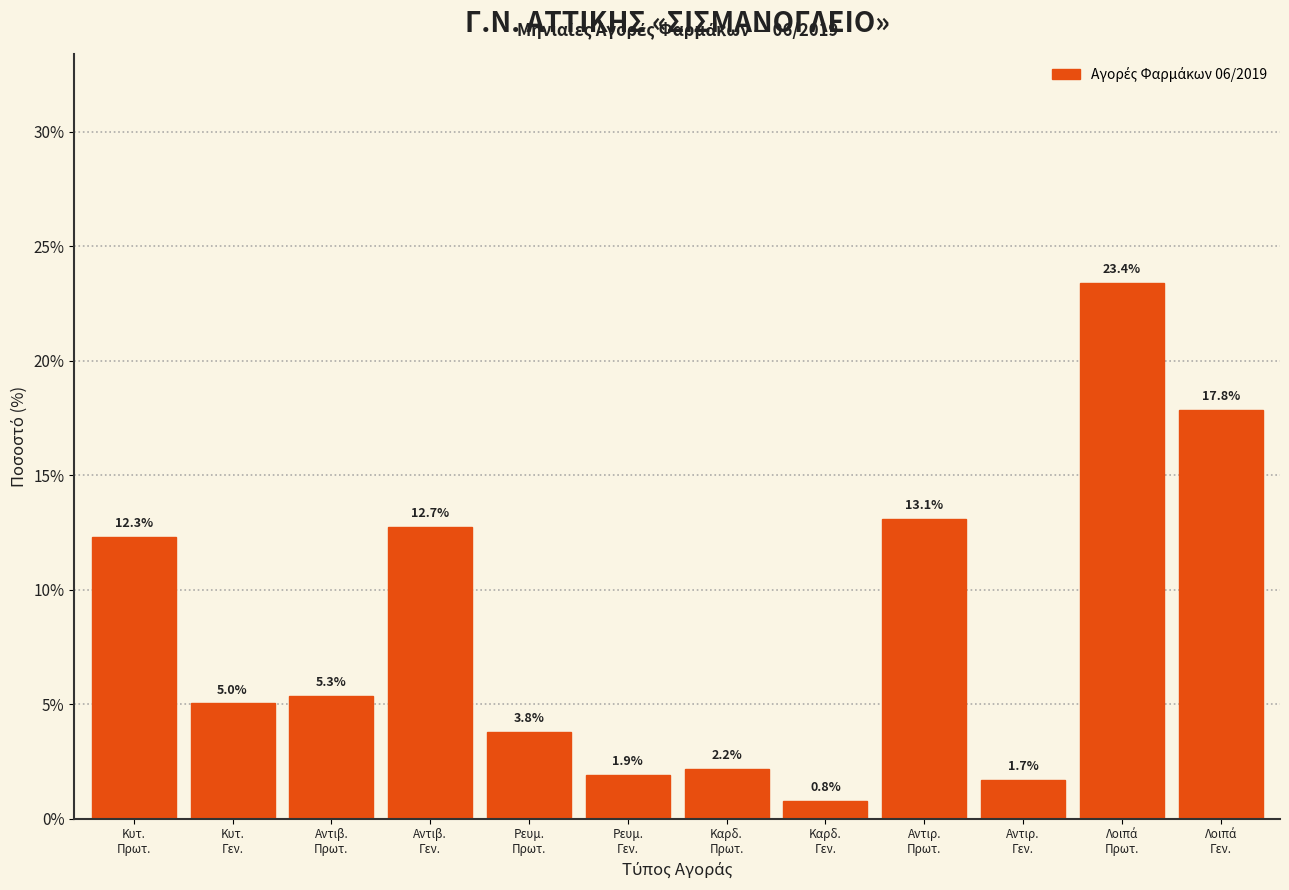

Reading right to left, list all the values displayed in this chart.

17.8	23.4	1.7	13.1	0.8	2.2	1.9	3.8	12.7	5.3	5.0	12.3